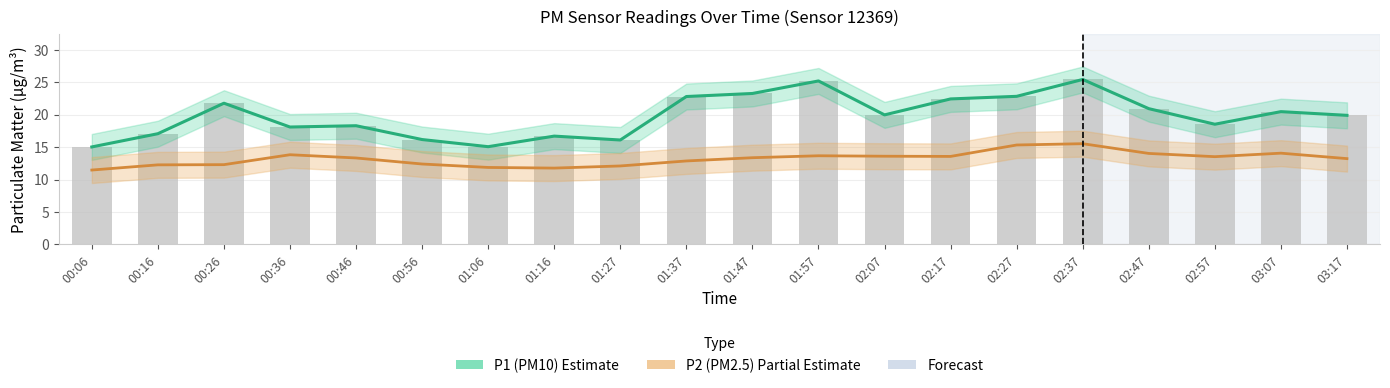

At 02:57, list the series in order from smallest to largest.

P2 (PM2.5), P1 (PM10)